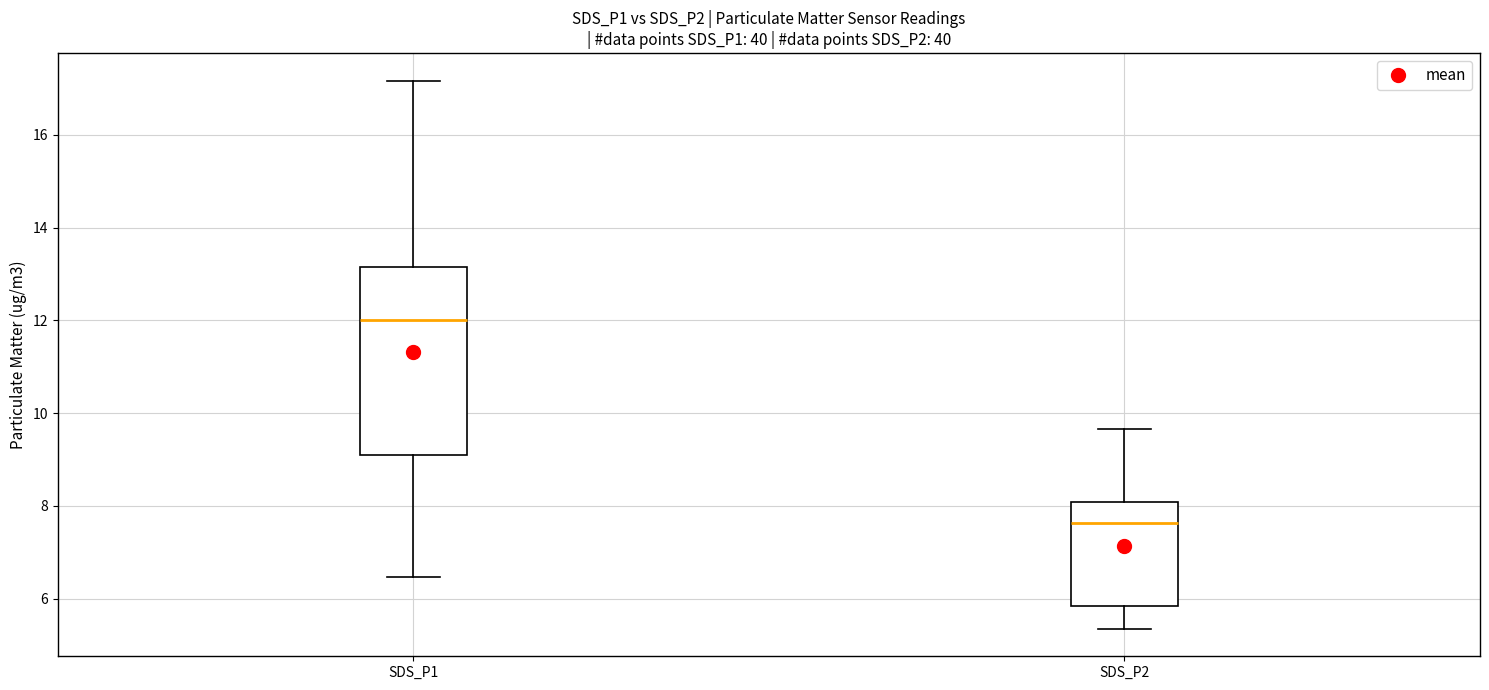

Comparing the boxes themselves (not the whiskers), which one is the tallest?

SDS_P1